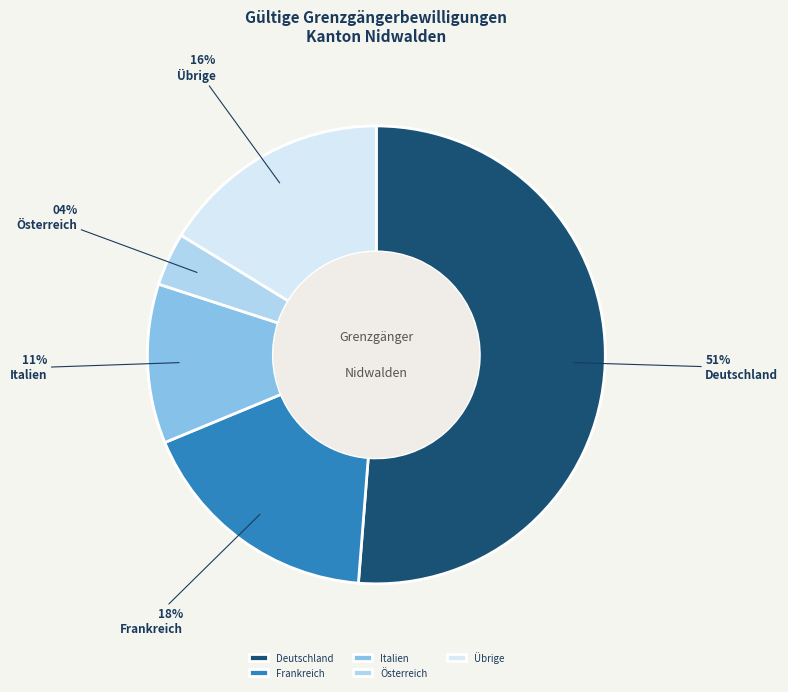

Which category has the smallest portion of the pie?

Österreich